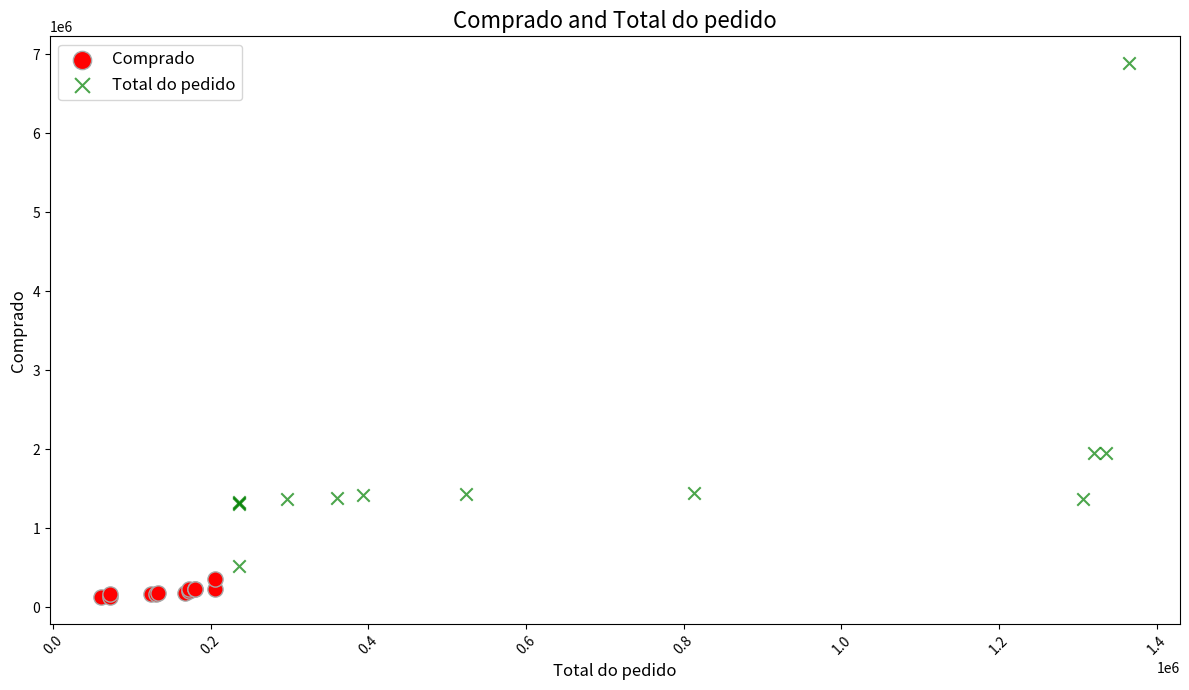

Which series has the widest spread of Y values?

Total do pedido